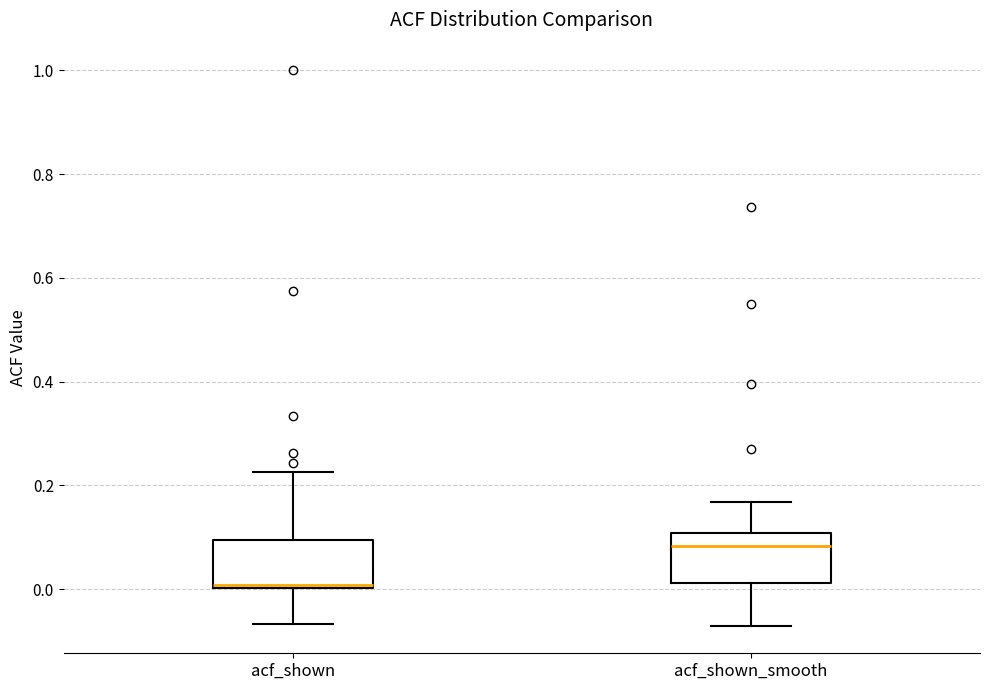

Reading left to right, transcribe this box plot: for each box, give where its median line is, the range the box spans, and where its two whiskers end, as read against the y-axis. The values are not printed on the chart, so give them approximately, as read against the axis.

acf_shown: median 0.00 (just above the box's lower edge), box 0.00 to 0.10, whiskers -0.06 to 0.22
acf_shown_smooth: median 0.08, box 0.02 to 0.10, whiskers -0.06 to 0.16